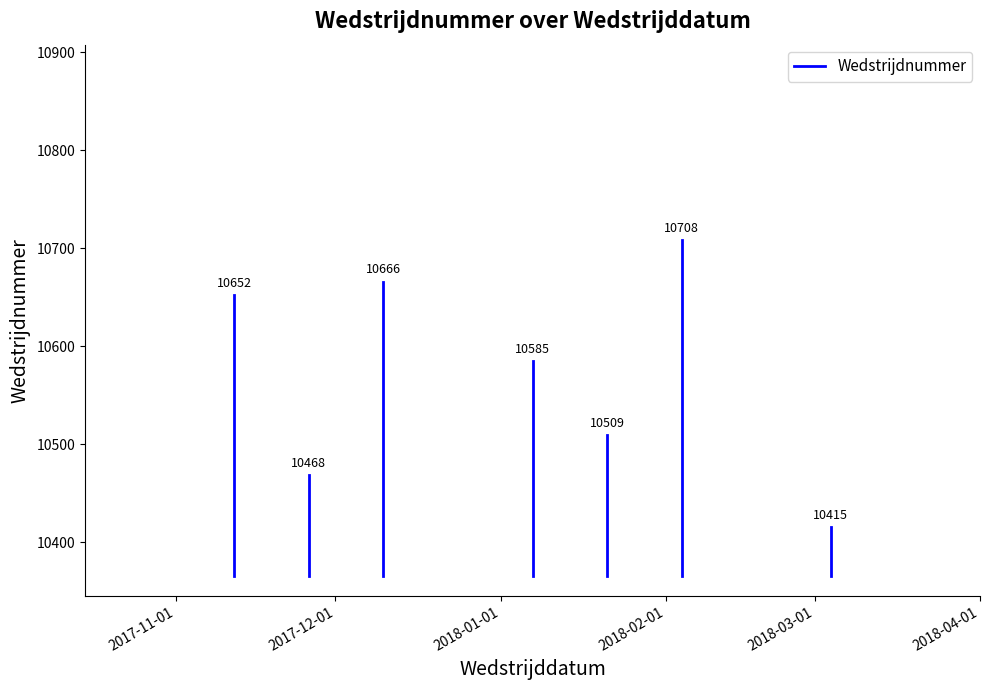

What is the approximate value at 2017-11-01, to the nearest 50?

10350